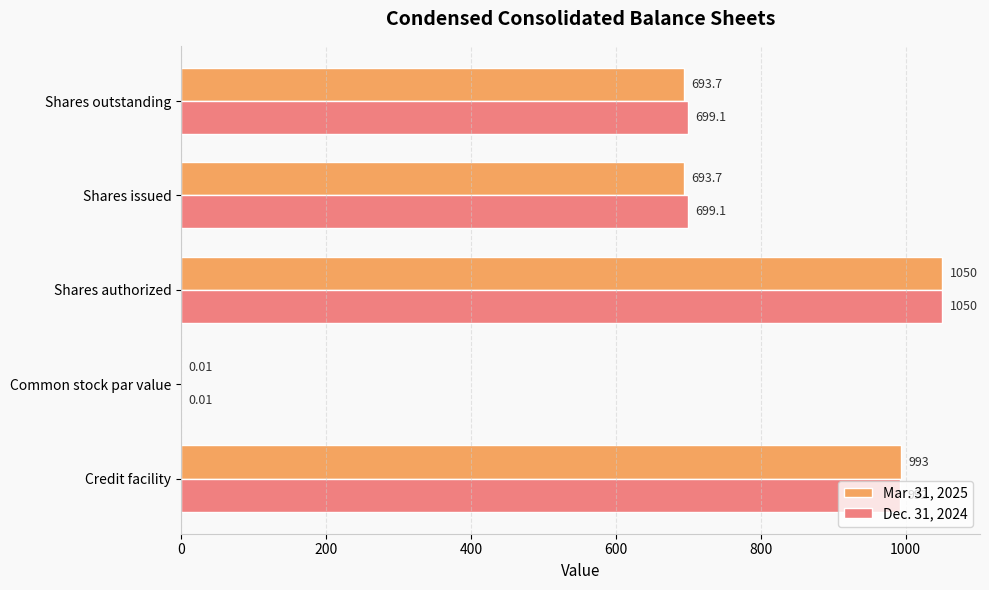

Which label corresponds to the largest value in the chart?

Shares authorized